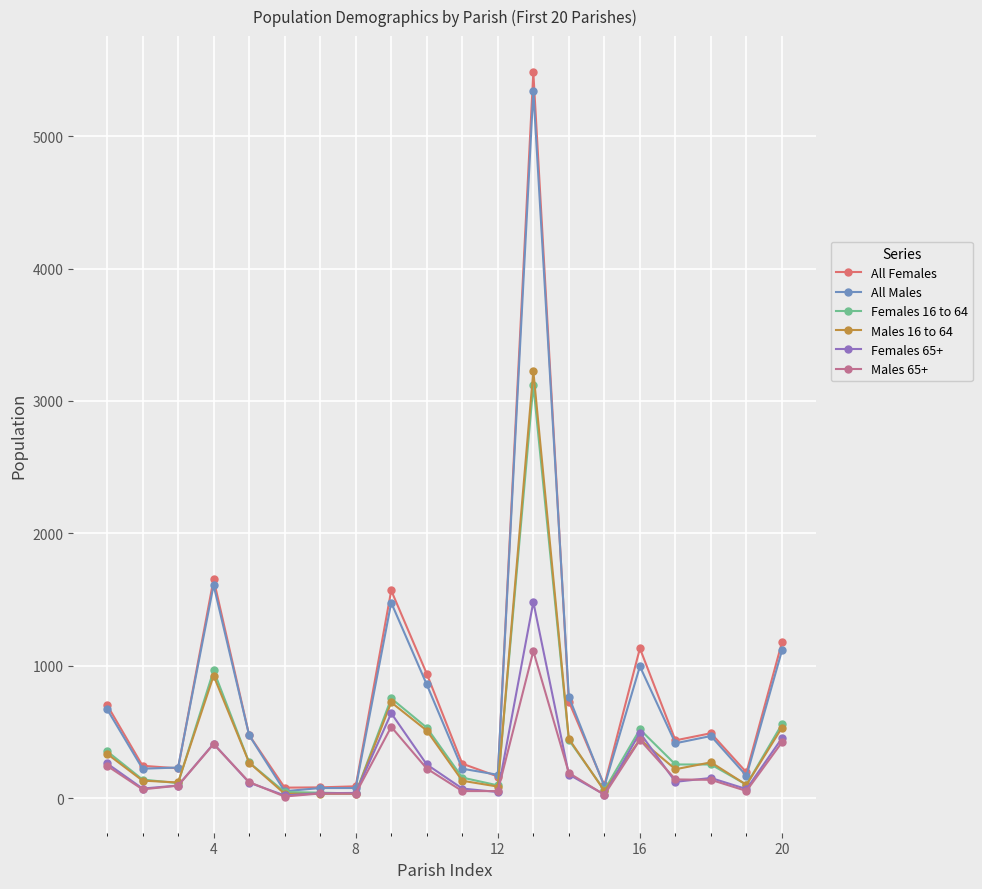

What is the average value of the All Males series?

776